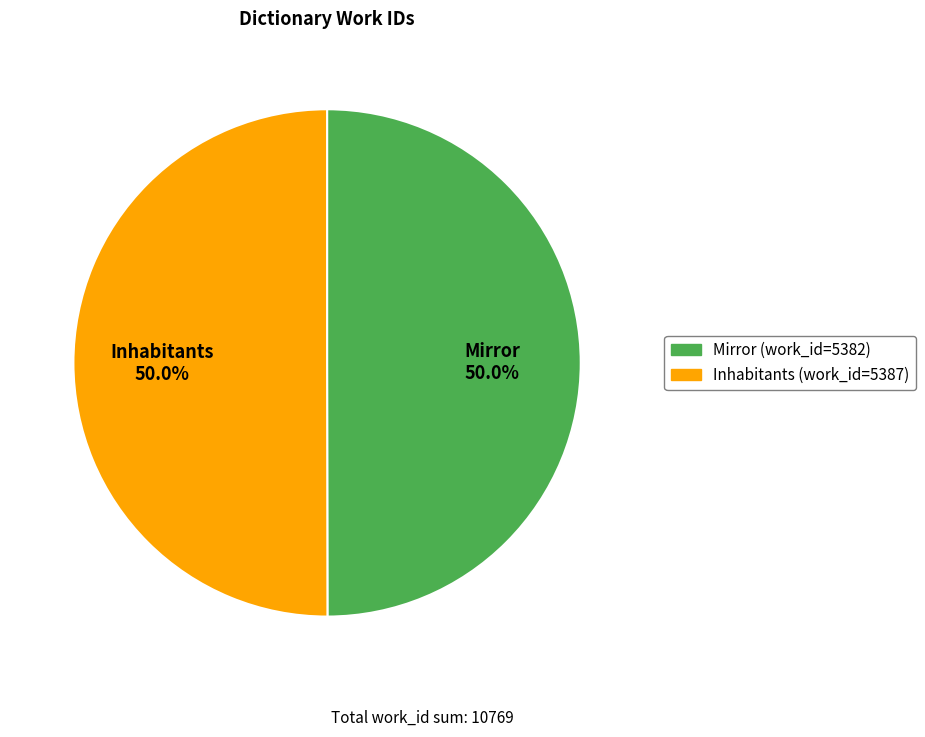

How many slices are in this pie chart?

2